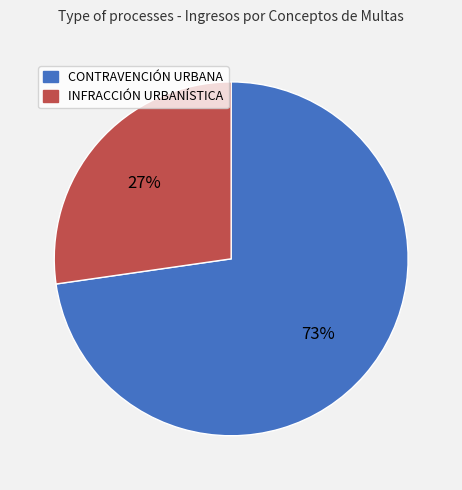

To the nearest percent, what is the combined percentage of CONTRAVENCIÓN URBANA and INFRACCIÓN URBANÍSTICA?

100%